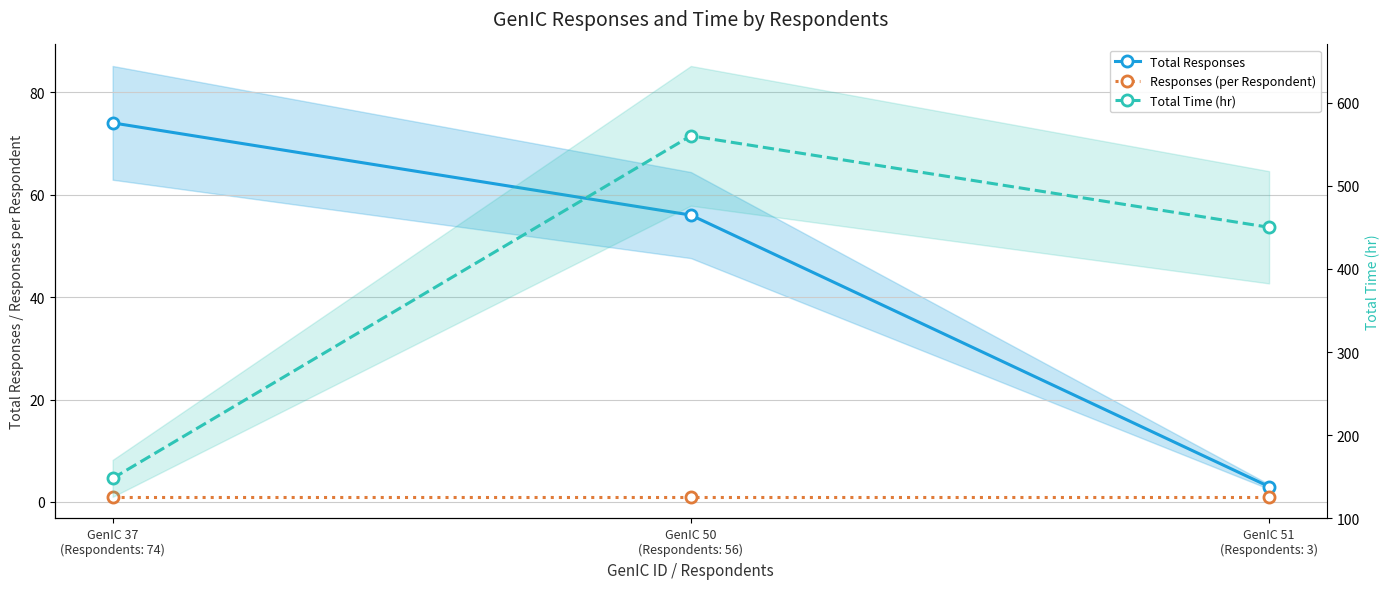

What are all the series names shown in the legend?

Total Responses, Responses (per Respondent), Total Time (hr)